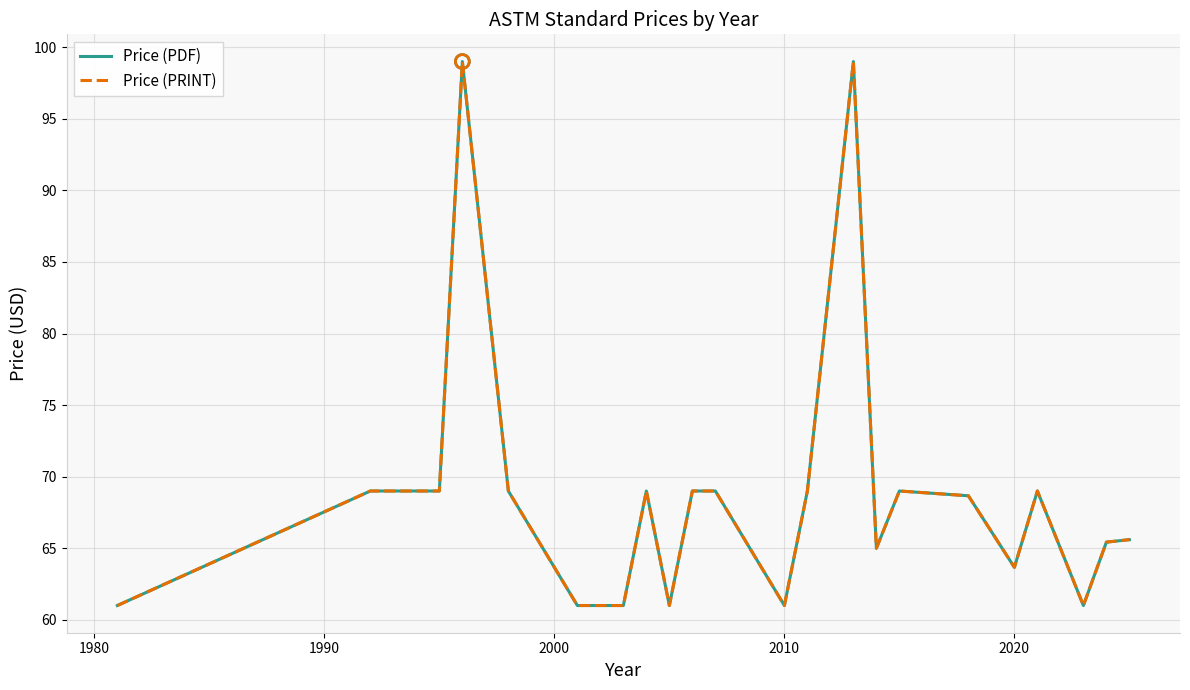

Is this an area chart (filled region under the line)?

No